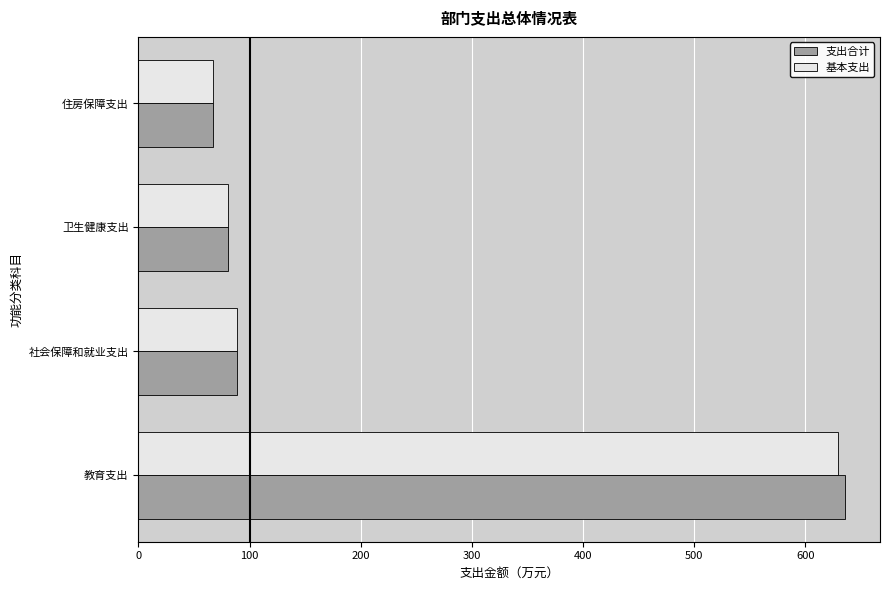

What is the average value of the 基本支出 series?

216.3